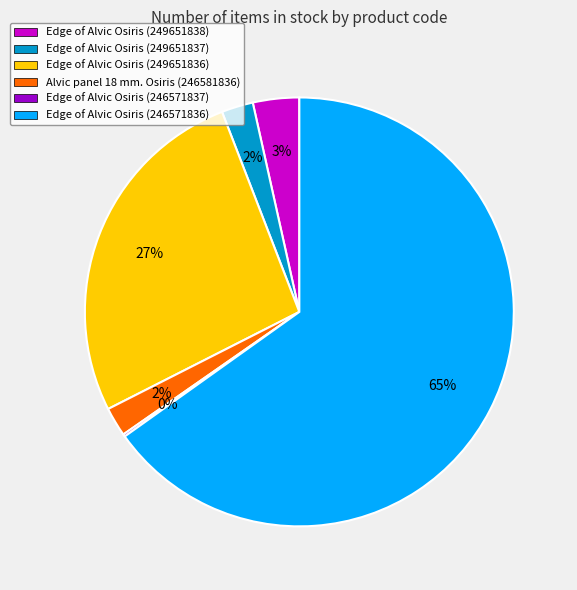

To the nearest percent, what is the average slice percentage?

17%